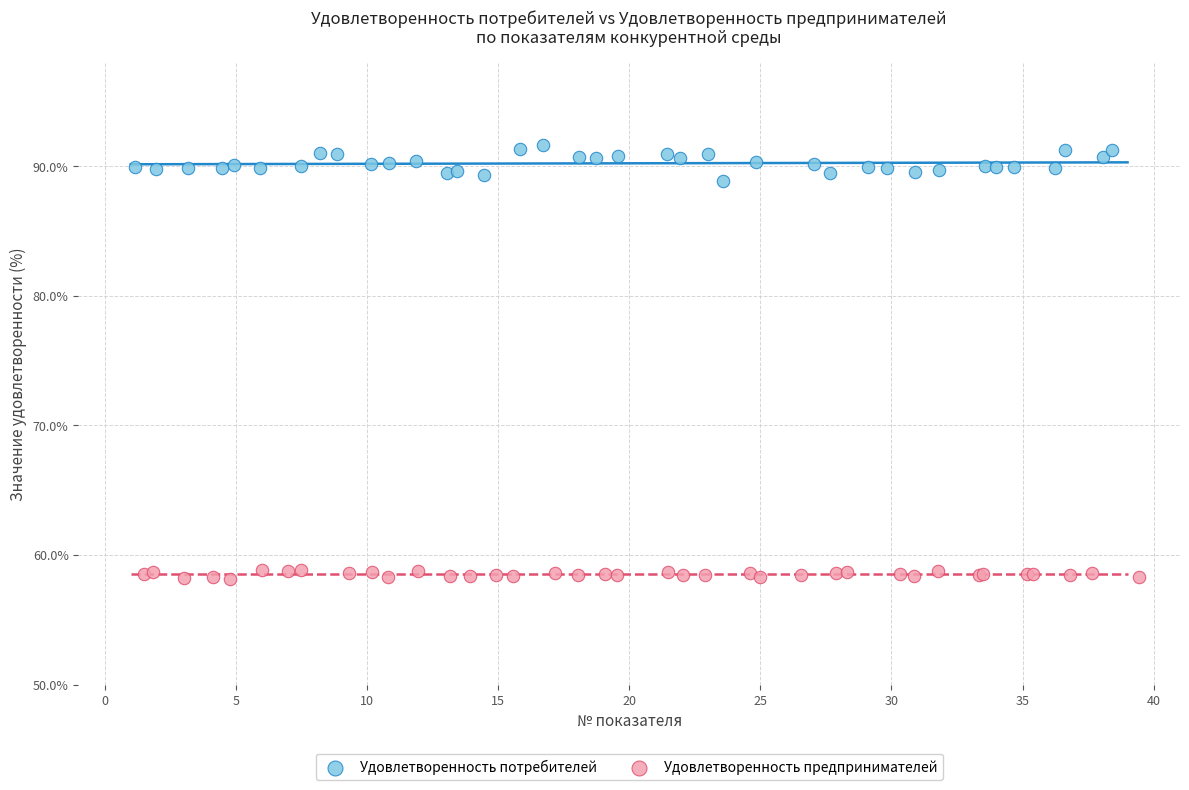

What are all the series names shown in the legend?

Удовлетворенность потребителей, Удовлетворенность предпринимателей